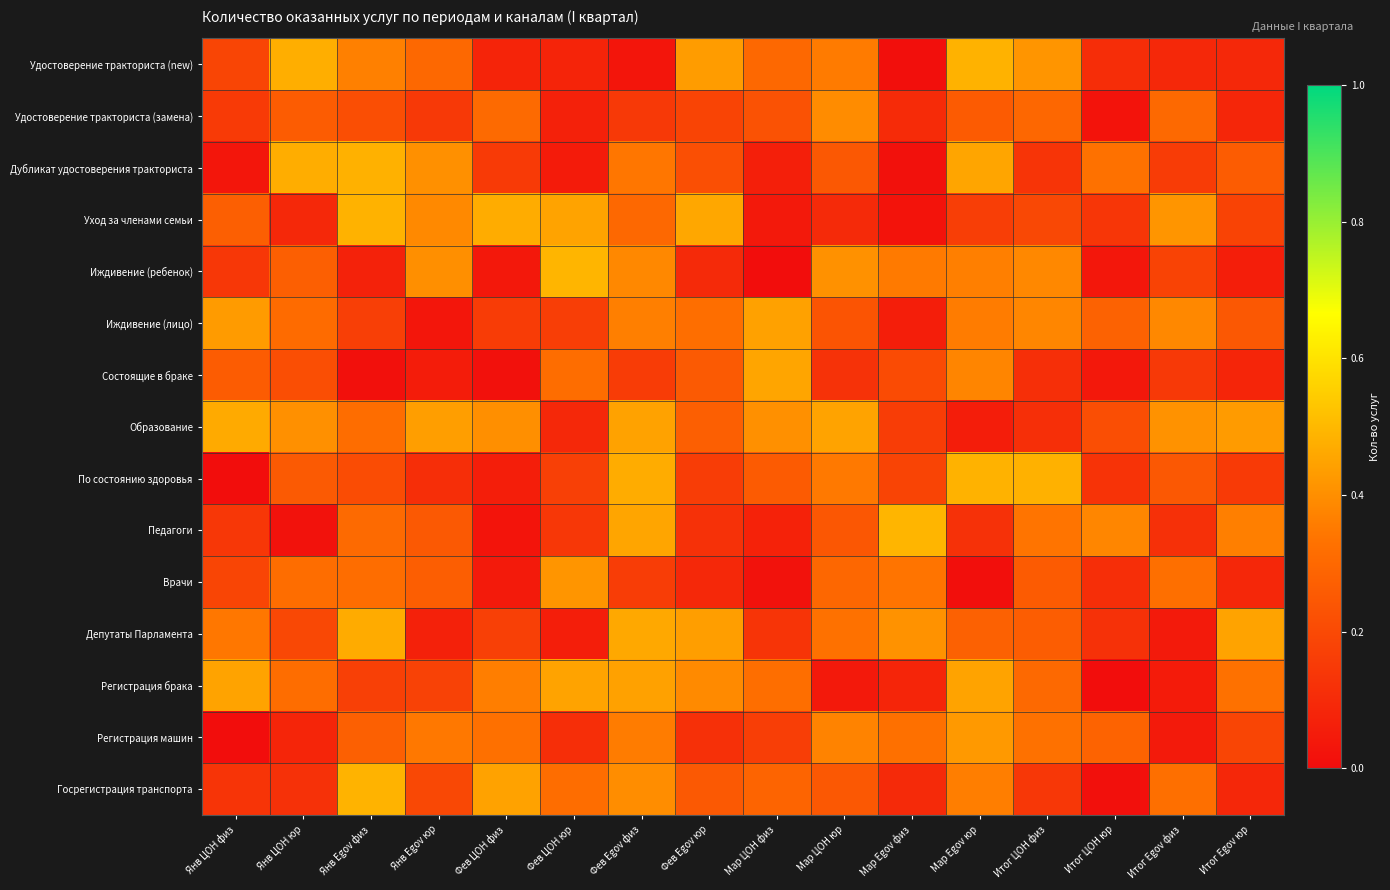

Reading right to left, list all the values displayed in this chart.

Удостоверение тракториста (new): Итог Egov юр=0.1	Итог Egov физ=0.1	Итог ЦОН юр=0.1	Итог ЦОН физ=0.4	Мар Egov юр=0.5	Мар Egov физ=0.0	Мар ЦОН юр=0.4	Мар ЦОН физ=0.3	Фев Egov юр=0.4	Фев Egov физ=0.0	Фев ЦОН юр=0.1	Фев ЦОН физ=0.1	Янв Egov юр=0.3	Янв Egov физ=0.4	Янв ЦОН юр=0.5	Янв ЦОН физ=0.2
Удостоверение тракториста (замена): Итог Egov юр=0.1	Итог Egov физ=0.3	Итог ЦОН юр=0.0	Итог ЦОН физ=0.3	Мар Egov юр=0.3	Мар Egov физ=0.1	Мар ЦОН юр=0.4	Мар ЦОН физ=0.2	Фев Egov юр=0.2	Фев Egov физ=0.1	Фев ЦОН юр=0.1	Фев ЦОН физ=0.3	Янв Egov юр=0.1	Янв Egov физ=0.2	Янв ЦОН юр=0.3	Янв ЦОН физ=0.2
Дубликат удостоверения тракториста: Итог Egov юр=0.3	Итог Egov физ=0.2	Итог ЦОН юр=0.3	Итог ЦОН физ=0.1	Мар Egov юр=0.5	Мар Egov физ=0.0	Мар ЦОН юр=0.2	Мар ЦОН физ=0.1	Фев Egov юр=0.2	Фев Egov физ=0.3	Фев ЦОН юр=0.0	Фев ЦОН физ=0.2	Янв Egov юр=0.4	Янв Egov физ=0.5	Янв ЦОН юр=0.5	Янв ЦОН физ=0.0
Уход за членами семьи: Итог Egov юр=0.2	Итог Egov физ=0.4	Итог ЦОН юр=0.1	Итог ЦОН физ=0.2	Мар Egov юр=0.2	Мар Egov физ=0.0	Мар ЦОН юр=0.1	Мар ЦОН физ=0.0	Фев Egov юр=0.5	Фев Egov физ=0.3	Фев ЦОН юр=0.4	Фев ЦОН физ=0.5	Янв Egov юр=0.4	Янв Egov физ=0.5	Янв ЦОН юр=0.1	Янв ЦОН физ=0.3
Иждивение (ребенок): Итог Egov юр=0.1	Итог Egov физ=0.2	Итог ЦОН юр=0.0	Итог ЦОН физ=0.4	Мар Egov юр=0.4	Мар Egov физ=0.4	Мар ЦОН юр=0.4	Мар ЦОН физ=0.0	Фев Egov юр=0.1	Фев Egov физ=0.4	Фев ЦОН юр=0.5	Фев ЦОН физ=0.0	Янв Egov юр=0.4	Янв Egov физ=0.1	Янв ЦОН юр=0.3	Янв ЦОН физ=0.1
Иждивение (лицо): Итог Egov юр=0.2	Итог Egov физ=0.4	Итог ЦОН юр=0.3	Итог ЦОН физ=0.4	Мар Egov юр=0.4	Мар Egov физ=0.1	Мар ЦОН юр=0.2	Мар ЦОН физ=0.4	Фев Egov юр=0.3	Фев Egov физ=0.4	Фев ЦОН юр=0.2	Фев ЦОН физ=0.2	Янв Egov юр=0.0	Янв Egov физ=0.2	Янв ЦОН юр=0.3	Янв ЦОН физ=0.4
Состоящие в браке: Итог Egov юр=0.1	Итог Egov физ=0.1	Итог ЦОН юр=0.0	Итог ЦОН физ=0.1	Мар Egov юр=0.4	Мар Egov физ=0.2	Мар ЦОН юр=0.1	Мар ЦОН физ=0.5	Фев Egov юр=0.3	Фев Egov физ=0.2	Фев ЦОН юр=0.3	Фев ЦОН физ=0.0	Янв Egov юр=0.1	Янв Egov физ=0.0	Янв ЦОН юр=0.2	Янв ЦОН физ=0.3
Образование: Итог Egov юр=0.4	Итог Egov физ=0.4	Итог ЦОН юр=0.2	Итог ЦОН физ=0.1	Мар Egov юр=0.1	Мар Egov физ=0.2	Мар ЦОН юр=0.4	Мар ЦОН физ=0.4	Фев Egov юр=0.3	Фев Egov физ=0.4	Фев ЦОН юр=0.1	Фев ЦОН физ=0.4	Янв Egov юр=0.4	Янв Egov физ=0.3	Янв ЦОН юр=0.4	Янв ЦОН физ=0.5
По состоянию здоровья: Итог Egov юр=0.2	Итог Egov физ=0.2	Итог ЦОН юр=0.1	Итог ЦОН физ=0.5	Мар Egov юр=0.5	Мар Egov физ=0.2	Мар ЦОН юр=0.4	Мар ЦОН физ=0.3	Фев Egov юр=0.2	Фев Egov физ=0.5	Фев ЦОН юр=0.2	Фев ЦОН физ=0.1	Янв Egov юр=0.1	Янв Egov физ=0.2	Янв ЦОН юр=0.3	Янв ЦОН физ=0.0
Педагоги: Итог Egov юр=0.4	Итог Egov физ=0.1	Итог ЦОН юр=0.4	Итог ЦОН физ=0.3	Мар Egov юр=0.1	Мар Egov физ=0.5	Мар ЦОН юр=0.2	Мар ЦОН физ=0.1	Фев Egov юр=0.1	Фев Egov физ=0.5	Фев ЦОН юр=0.1	Фев ЦОН физ=0.0	Янв Egov юр=0.3	Янв Egov физ=0.3	Янв ЦОН юр=0.0	Янв ЦОН физ=0.1
Врачи: Итог Egov юр=0.1	Итог Egov физ=0.3	Итог ЦОН юр=0.1	Итог ЦОН физ=0.3	Мар Egov юр=0.0	Мар Egov физ=0.3	Мар ЦОН юр=0.3	Мар ЦОН физ=0.0	Фев Egov юр=0.1	Фев Egov физ=0.2	Фев ЦОН юр=0.4	Фев ЦОН физ=0.0	Янв Egov юр=0.3	Янв Egov физ=0.3	Янв ЦОН юр=0.3	Янв ЦОН физ=0.2
Депутаты Парламента: Итог Egov юр=0.4	Итог Egov физ=0.0	Итог ЦОН юр=0.1	Итог ЦОН физ=0.3	Мар Egov юр=0.3	Мар Egov физ=0.4	Мар ЦОН юр=0.3	Мар ЦОН физ=0.1	Фев Egov юр=0.4	Фев Egov физ=0.5	Фев ЦОН юр=0.1	Фев ЦОН физ=0.2	Янв Egov юр=0.1	Янв Egov физ=0.5	Янв ЦОН юр=0.2	Янв ЦОН физ=0.3
Регистрация брака: Итог Egov юр=0.3	Итог Egov физ=0.1	Итог ЦОН юр=0.0	Итог ЦОН физ=0.3	Мар Egov юр=0.4	Мар Egov физ=0.1	Мар ЦОН юр=0.0	Мар ЦОН физ=0.3	Фев Egov юр=0.4	Фев Egov физ=0.4	Фев ЦОН юр=0.4	Фев ЦОН физ=0.4	Янв Egov юр=0.2	Янв Egov физ=0.2	Янв ЦОН юр=0.3	Янв ЦОН физ=0.5
Регистрация машин: Итог Egov юр=0.2	Итог Egov физ=0.0	Итог ЦОН юр=0.3	Итог ЦОН физ=0.3	Мар Egov юр=0.4	Мар Egov физ=0.3	Мар ЦОН юр=0.4	Мар ЦОН физ=0.2	Фев Egov юр=0.1	Фев Egov физ=0.4	Фев ЦОН юр=0.1	Фев ЦОН физ=0.3	Янв Egov юр=0.3	Янв Egov физ=0.3	Янв ЦОН юр=0.1	Янв ЦОН физ=0.0
Госрегистрация транспорта: Итог Egov юр=0.1	Итог Egov физ=0.3	Итог ЦОН юр=0.0	Итог ЦОН физ=0.1	Мар Egov юр=0.4	Мар Egov физ=0.1	Мар ЦОН юр=0.2	Мар ЦОН физ=0.3	Фев Egov юр=0.3	Фев Egov физ=0.4	Фев ЦОН юр=0.3	Фев ЦОН физ=0.4	Янв Egov юр=0.2	Янв Egov физ=0.5	Янв ЦОН юр=0.1	Янв ЦОН физ=0.1